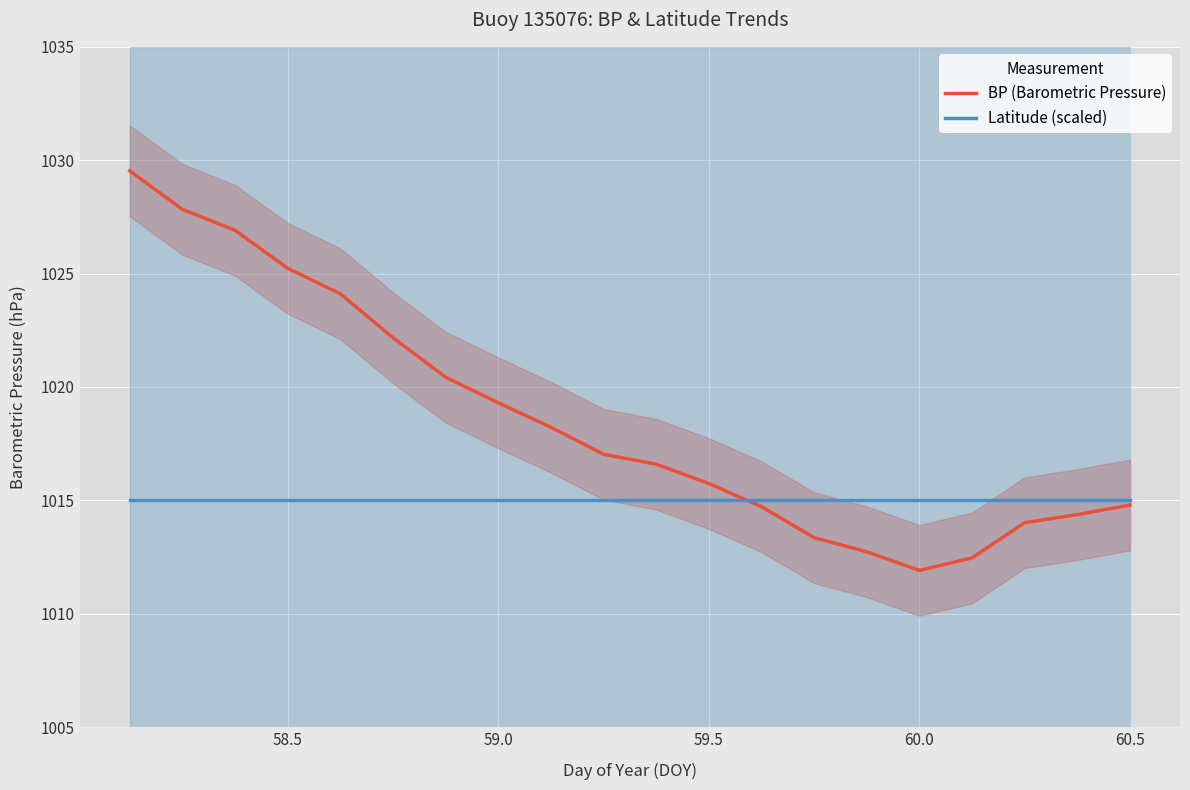

What is the maximum value for BP (Barometric Pressure)?

1029.5